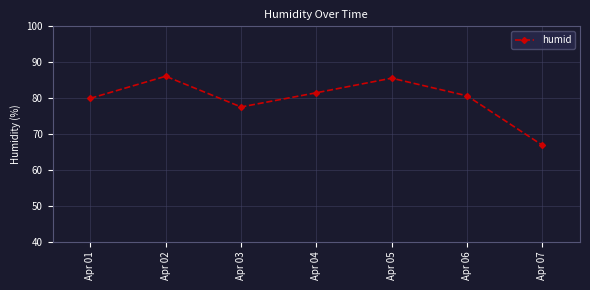

True or false: the data shows 86.1 at Apr 02.

True